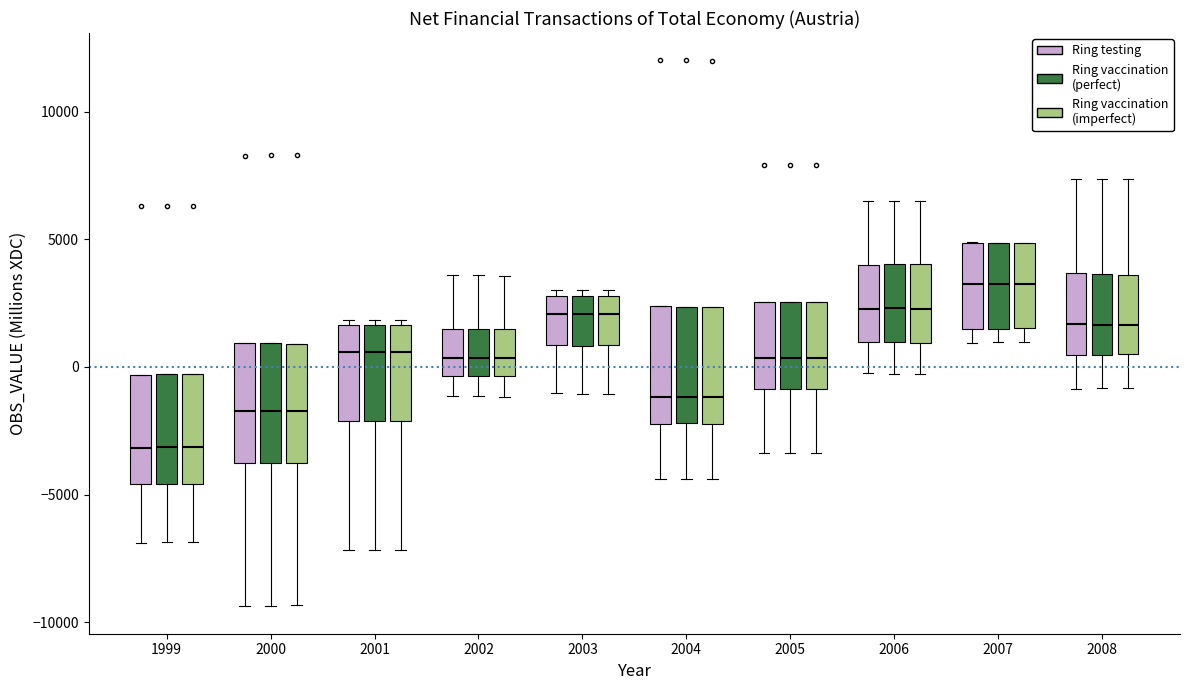

Reading left to right, transcribe this box plot: for each box, give where its median line is, the range the box spans, and where its two whiskers end, as read against the y-axis. The values are not printed on the chart, so give them approximately, as read against the axis.

1999 (Ring testing): median -3000, box -4500 to -500, whiskers -7000 to -500
1999 (Ring vaccination (perfect)): median -3000, box -4500 to -500, whiskers -7000 to -500
1999 (Ring vaccination (imperfect)): median -3000, box -4500 to -500, whiskers -7000 to -500
2000 (Ring testing): median -1500, box -4000 to 1000, whiskers -9500 to 1000
2000 (Ring vaccination (perfect)): median -1500, box -4000 to 1000, whiskers -9500 to 1000
2000 (Ring vaccination (imperfect)): median -1500, box -4000 to 1000, whiskers -9500 to 1000
2001 (Ring testing): median 500, box -2000 to 1500, whiskers -7000 to 2000
2001 (Ring vaccination (perfect)): median 500, box -2000 to 1500, whiskers -7000 to 2000
2001 (Ring vaccination (imperfect)): median 500, box -2000 to 1500, whiskers -7000 to 2000
2002 (Ring testing): median 500, box -500 to 1500, whiskers -1000 to 3500
2002 (Ring vaccination (perfect)): median 500, box -500 to 1500, whiskers -1000 to 3500
2002 (Ring vaccination (imperfect)): median 500, box -500 to 1500, whiskers -1000 to 3500
2003 (Ring testing): median 2000, box 1000 to 3000, whiskers -1000 to 3000 (just above the box's upper edge)
2003 (Ring vaccination (perfect)): median 2000, box 1000 to 3000, whiskers -1000 to 3000 (just above the box's upper edge)
2003 (Ring vaccination (imperfect)): median 2000, box 1000 to 3000, whiskers -1000 to 3000 (just above the box's upper edge)
2004 (Ring testing): median -1000, box -2000 to 2500, whiskers -4500 to 2500
2004 (Ring vaccination (perfect)): median -1000, box -2000 to 2500, whiskers -4500 to 2500
2004 (Ring vaccination (imperfect)): median -1000, box -2000 to 2500, whiskers -4500 to 2500
2005 (Ring testing): median 500, box -1000 to 2500, whiskers -3500 to 2500
2005 (Ring vaccination (perfect)): median 500, box -1000 to 2500, whiskers -3500 to 2500
2005 (Ring vaccination (imperfect)): median 500, box -1000 to 2500, whiskers -3500 to 2500
2006 (Ring testing): median 2500, box 1000 to 4000, whiskers -500 to 6500
2006 (Ring vaccination (perfect)): median 2500, box 1000 to 4000, whiskers -500 to 6500
2006 (Ring vaccination (imperfect)): median 2500, box 1000 to 4000, whiskers -500 to 6500
2007 (Ring testing): median 3000, box 1500 to 5000, whiskers 1000 to 5000
2007 (Ring vaccination (perfect)): median 3000, box 1500 to 5000, whiskers 1000 to 5000
2007 (Ring vaccination (imperfect)): median 3500, box 1500 to 5000, whiskers 1000 to 5000
2008 (Ring testing): median 1500, box 500 to 3500, whiskers -1000 to 7500
2008 (Ring vaccination (perfect)): median 1500, box 500 to 3500, whiskers -1000 to 7500
2008 (Ring vaccination (imperfect)): median 1500, box 500 to 3500, whiskers -1000 to 7500